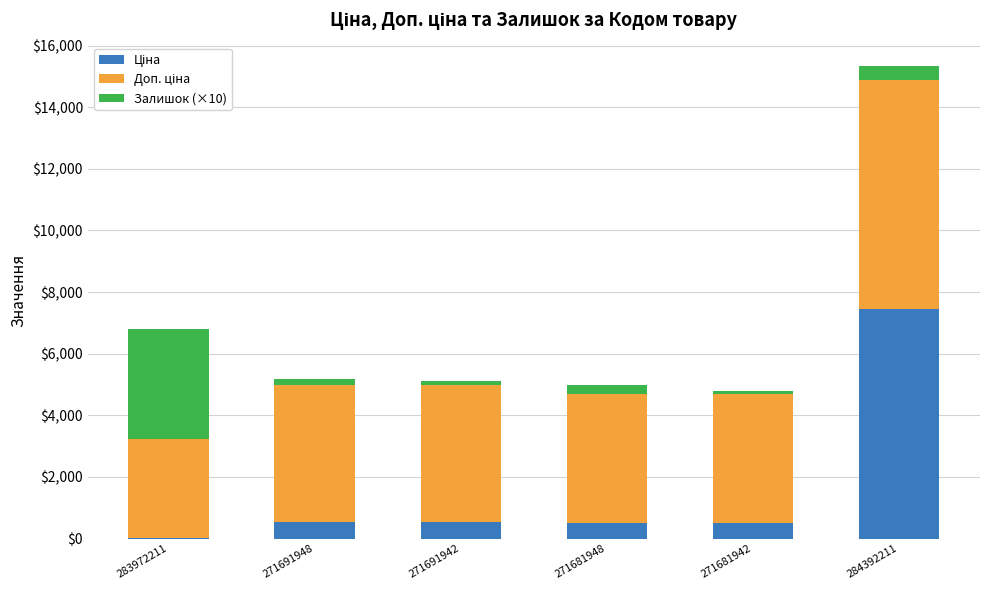

At which category is the sum across all series the highest?

284392211